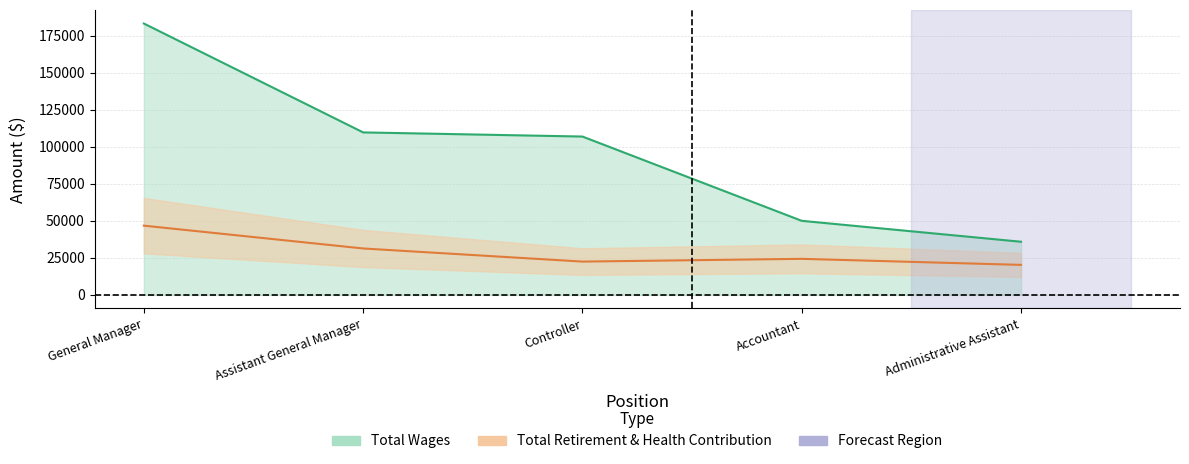

What is the value of the Total Retirement & Health Contribution point at the 4th from the left?

24330